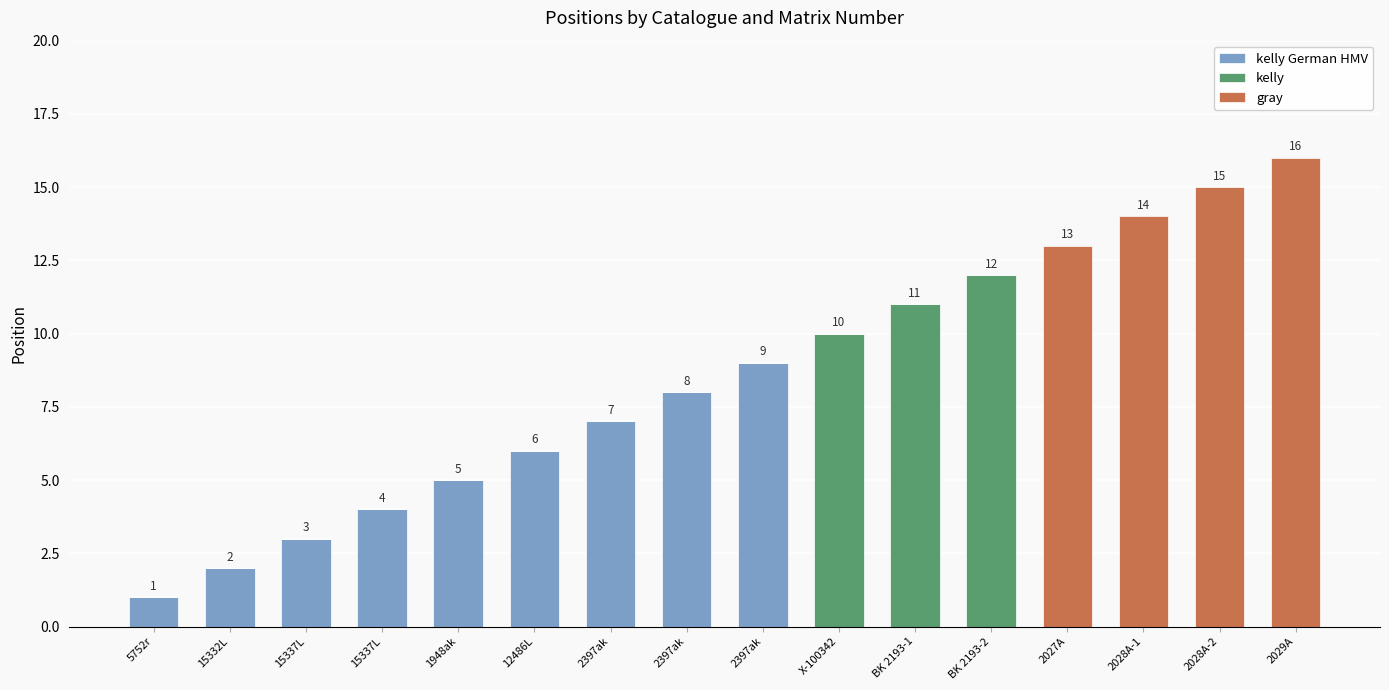

How many data points does each series have?

16